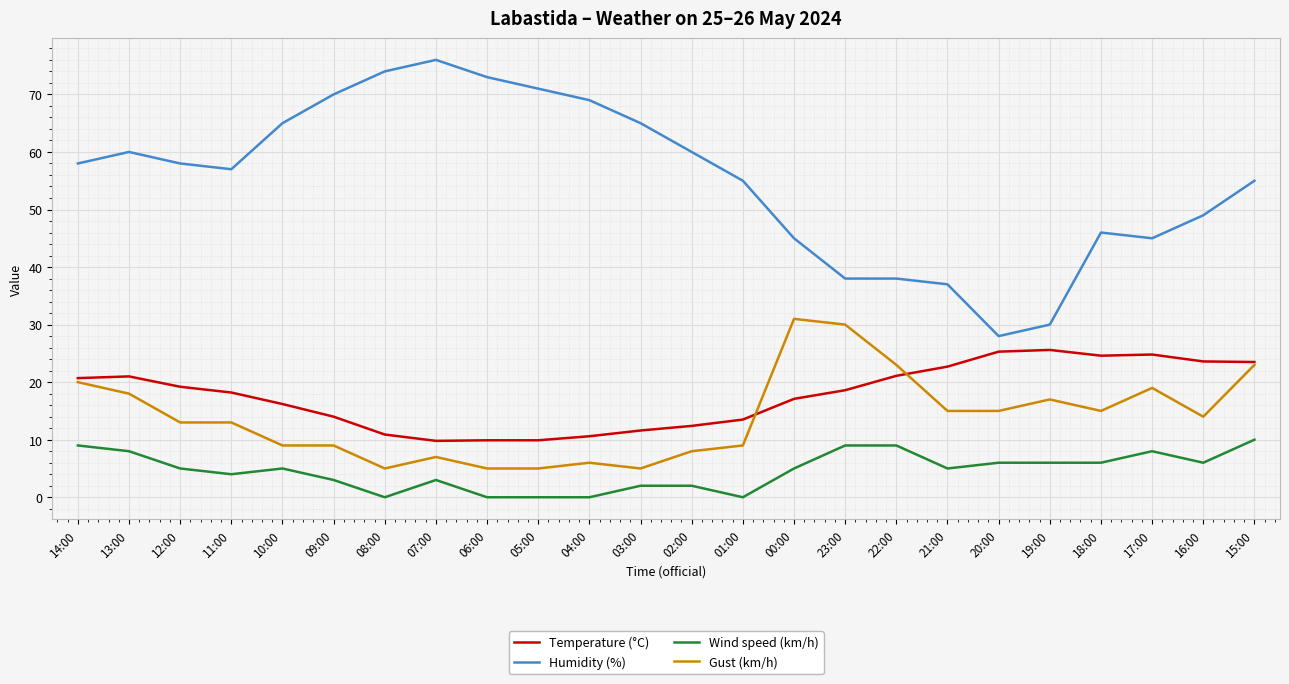

True or false: Gust (km/h) has a value of 5.2 at 02:00.

False